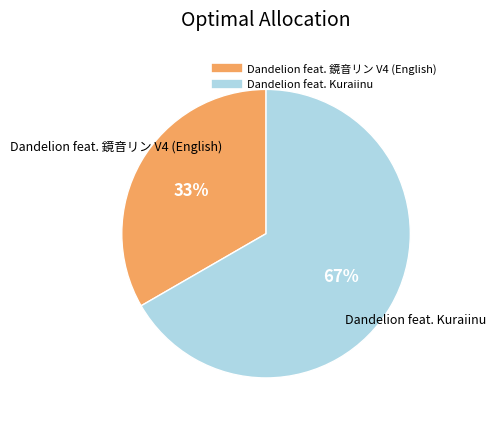

To the nearest percent, what is the combined percentage of Dandelion feat. 鏡音リン V4 (English) and Dandelion feat. Kuraiinu?

100%